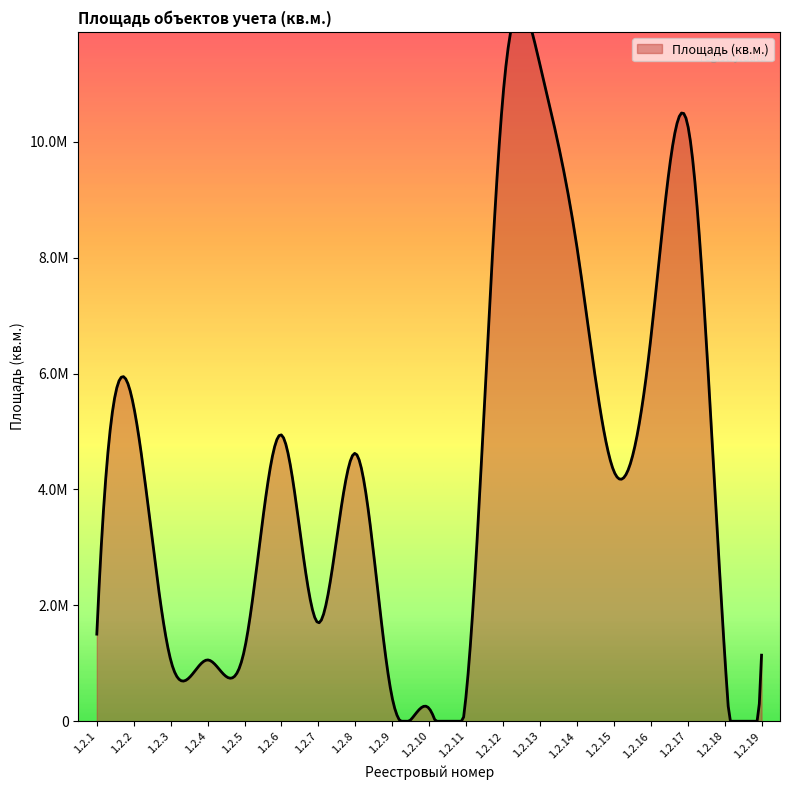

Reading left to right, extract all data points from this chart.

1.2.1=1503000	1.2.2=5429000	1.2.3=1058000	1.2.4=1058000	1.2.5=1240000	1.2.6=4940000	1.2.7=1698000	1.2.8=4622000	1.2.9=400000	1.2.10=220000	1.2.11=447000	1.2.12=10800000	1.2.13=11330000	1.2.14=8190000	1.2.15=4317000	1.2.16=6596000	1.2.17=10293000	1.2.18=1174000	1.2.19=1140000